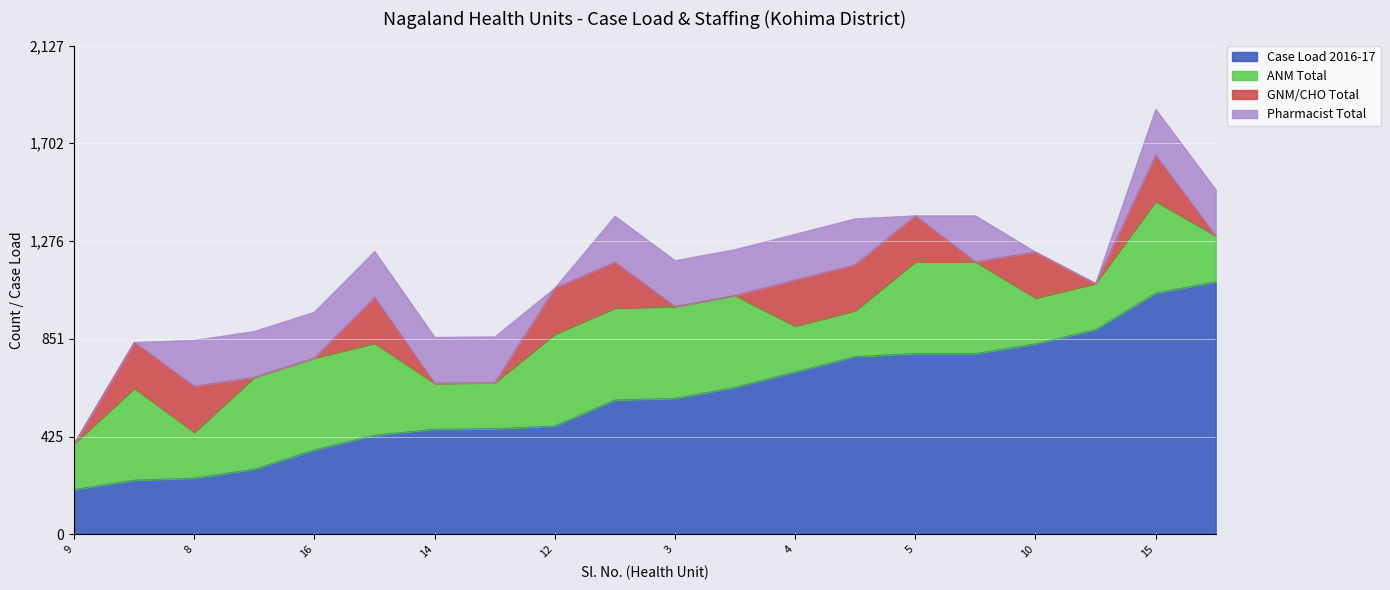

True or false: Case Load 2016-17 and GNM/CHO Total intersect in this chart.

False